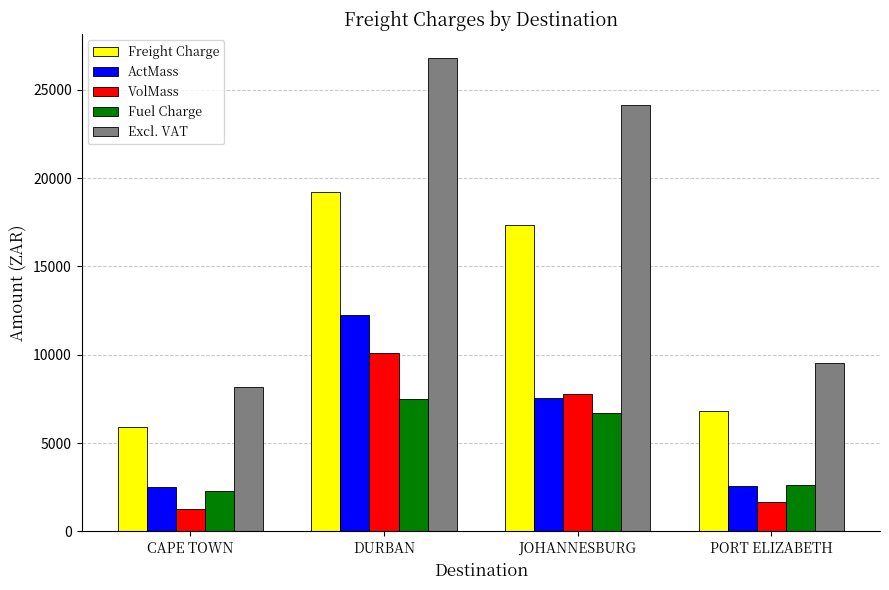

What is the label of the 2nd bar from the left?

DURBAN